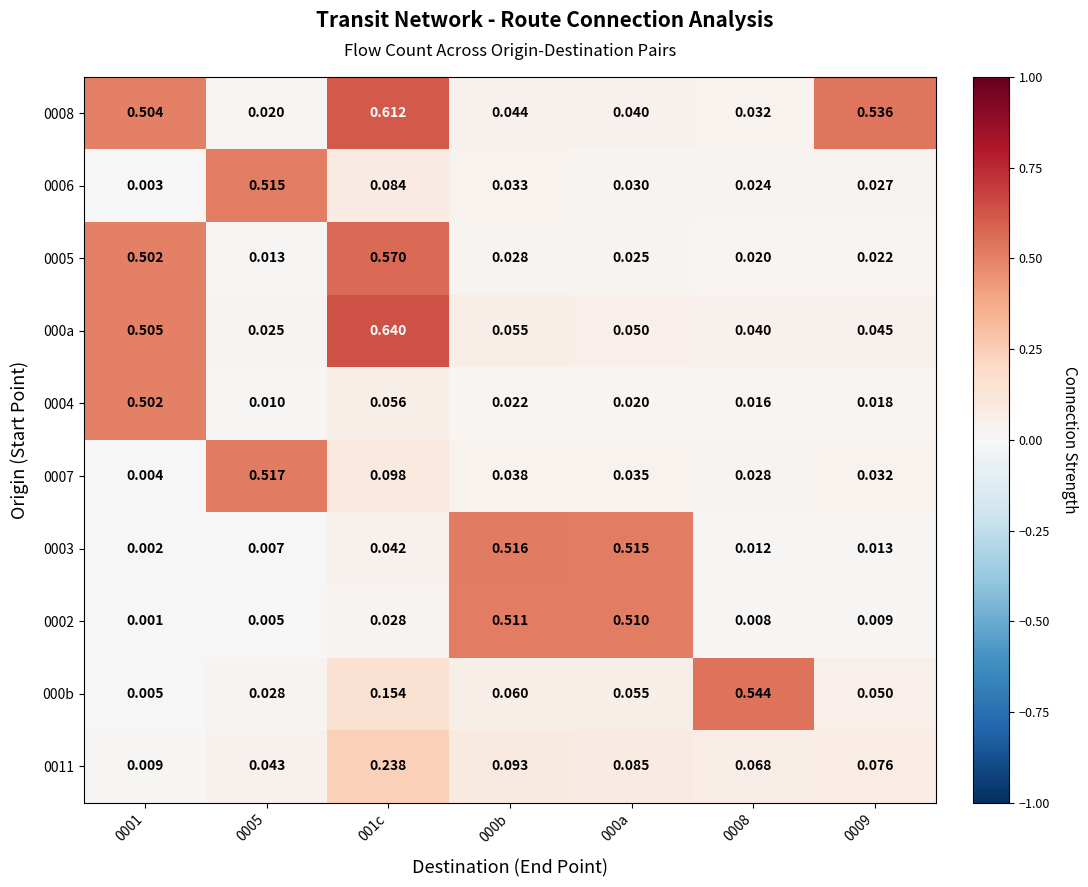

Which label corresponds to the smallest value in the chart?

0001